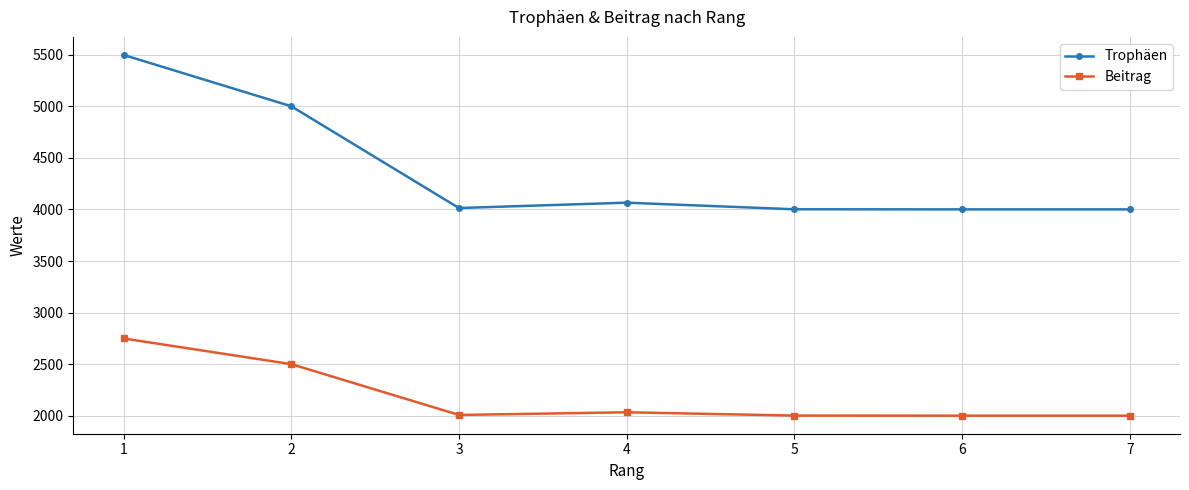

What are all the series names shown in the legend?

Trophäen, Beitrag